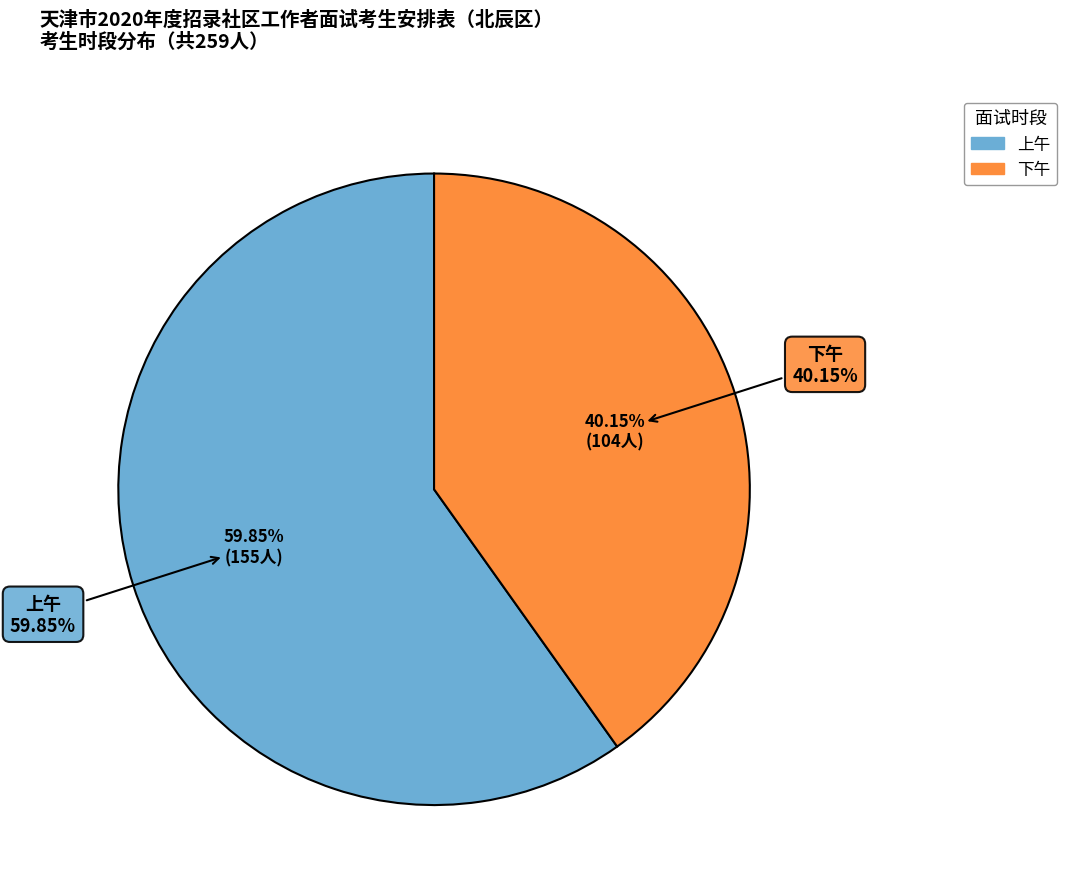

What percentage is the 上午 slice, to the nearest percent?

60%